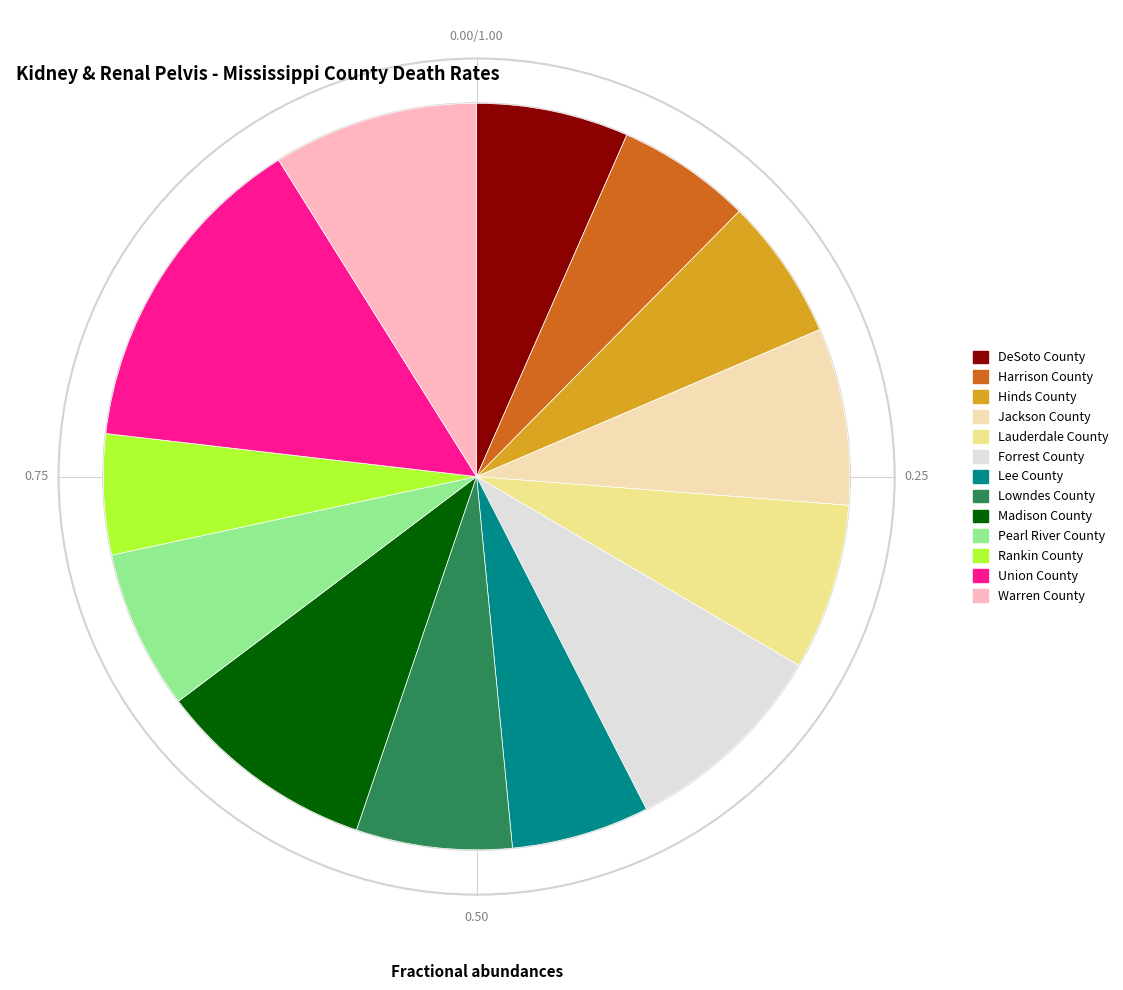

The DeSoto County slice represents 18% of the pie. True or false?

False